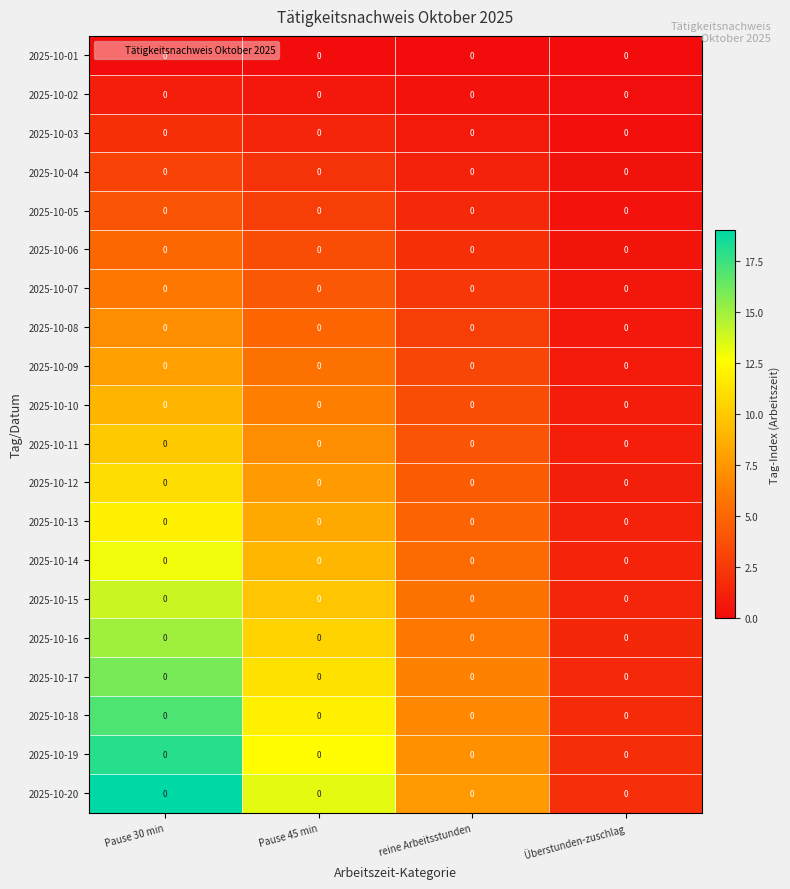

How many data points in 2025-10-16 are less than 10?

2